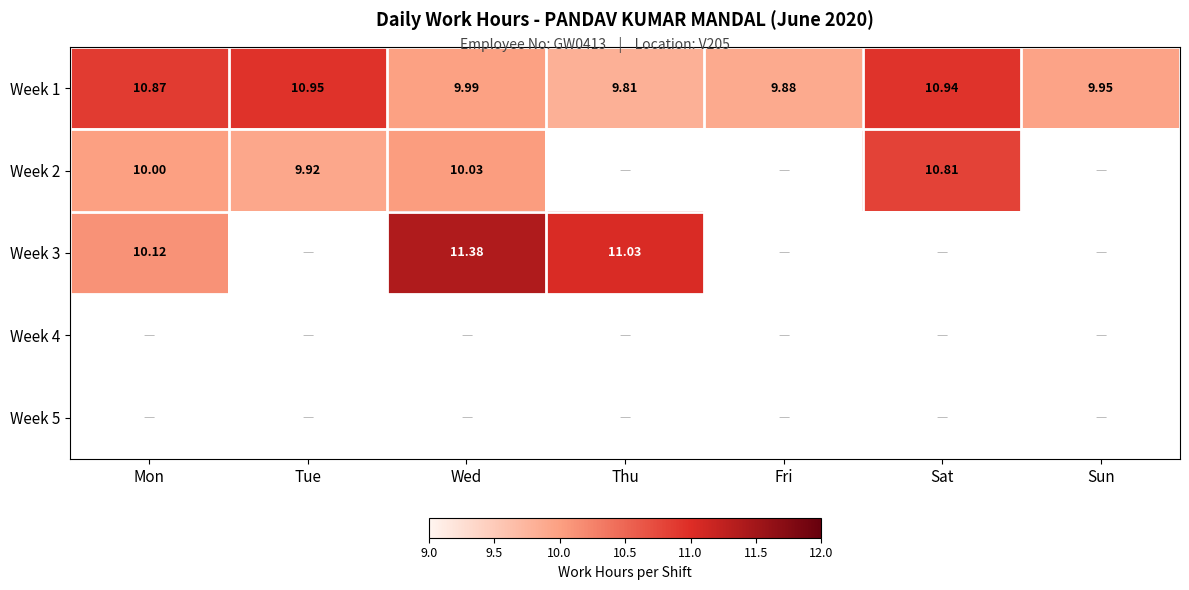

What is the difference between the maximum and minimum values in the Week 2 series?

0.9